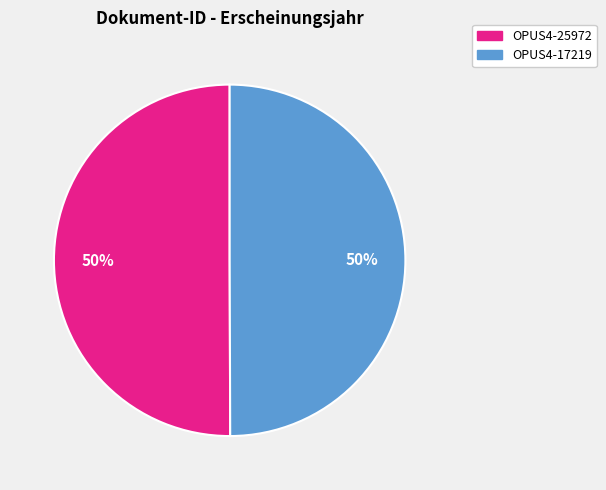

What is the ratio of the value at OPUS4-17219 to the value at OPUS4-25972?

1.0